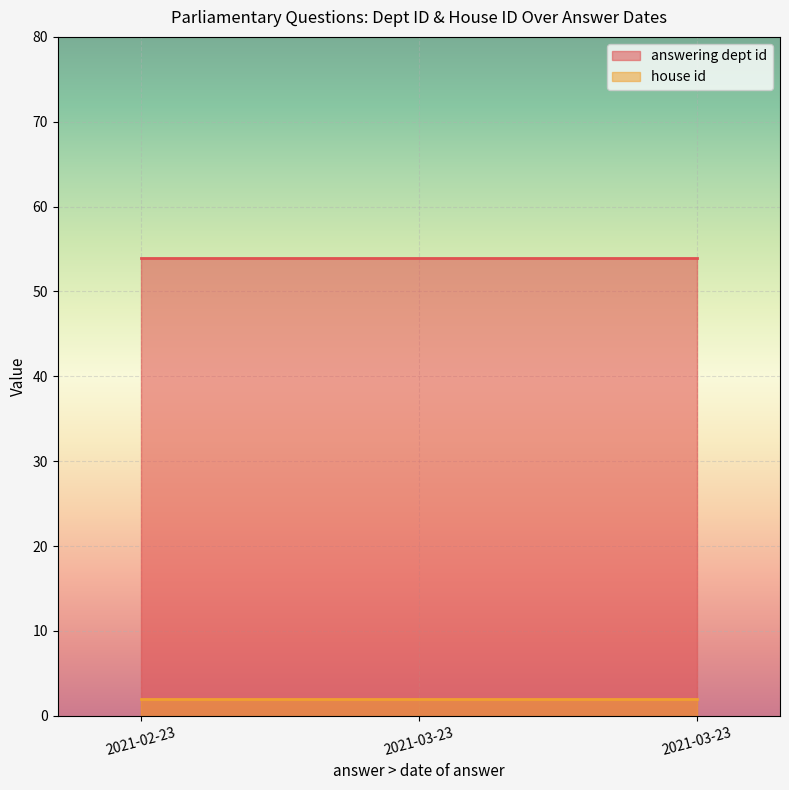

At which category is the sum across all series the highest?

2021-02-23